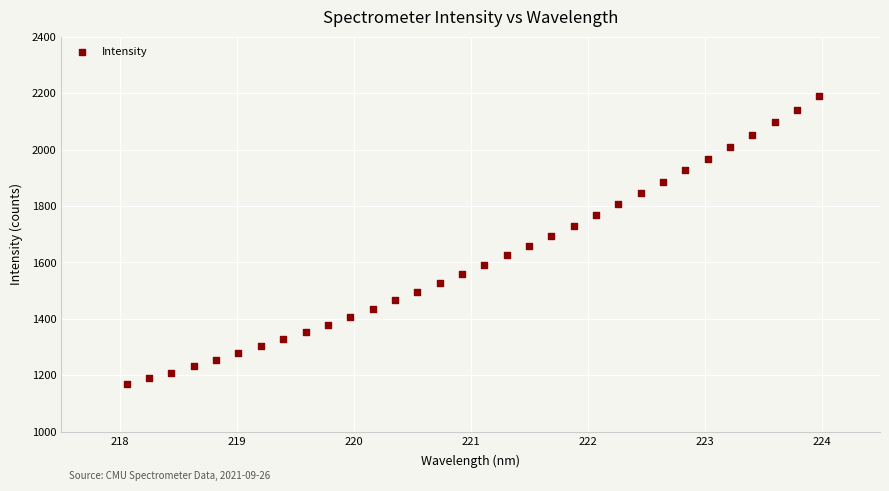

What is the range of Y values (max minus min)?

1020.5